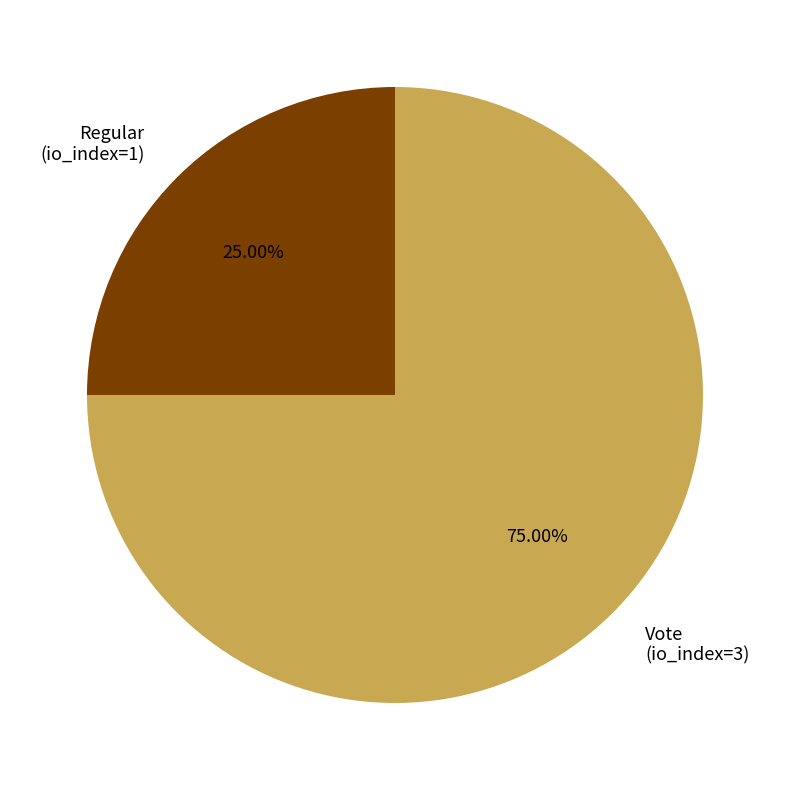

Count the number of slices in the pie.

2